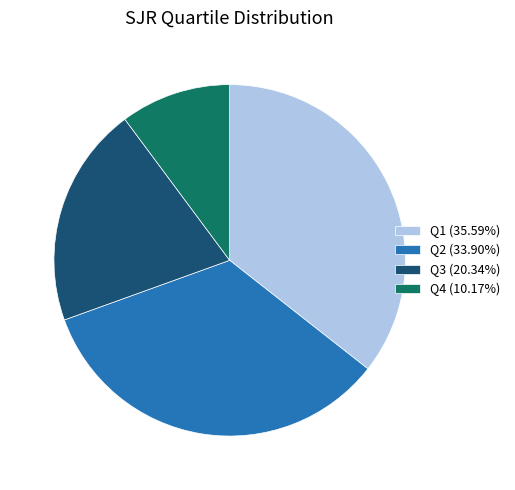

Does Q2 (33.90%) represent more than half of the total?

No